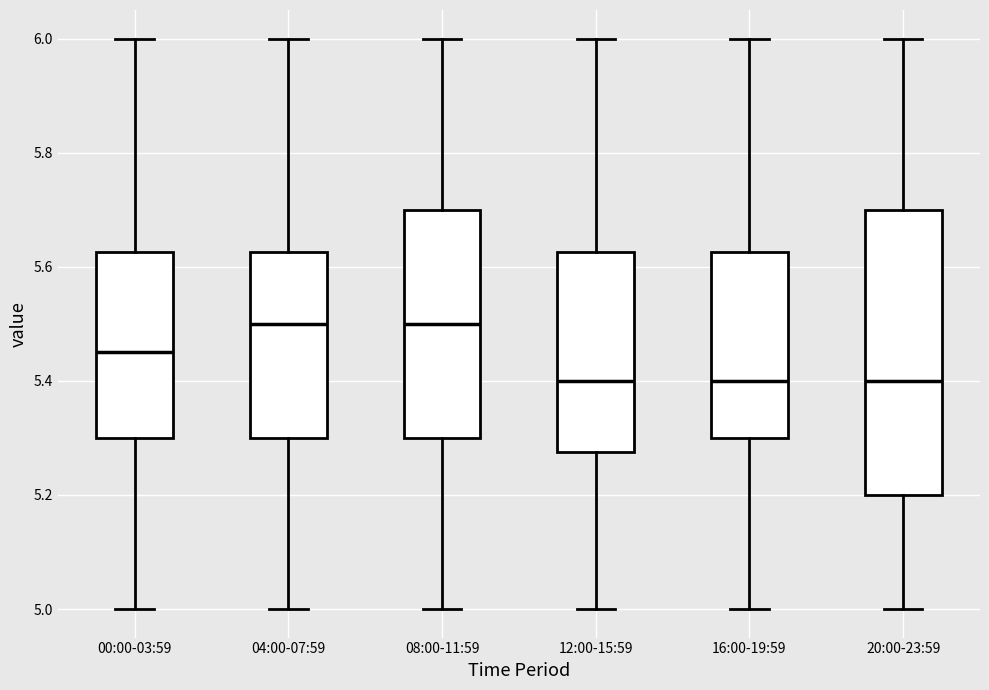

Reading left to right, transcribe this box plot: for each box, give where its median line is, the range the box spans, and where its two whiskers end, as read against the y-axis. The values are not printed on the chart, so give them approximately, as read against the axis.

00:00-03:59: median 5.46, box 5.30 to 5.62, whiskers 5.00 to 6.00
04:00-07:59: median 5.50, box 5.30 to 5.62, whiskers 5.00 to 6.00
08:00-11:59: median 5.50, box 5.30 to 5.70, whiskers 5.00 to 6.00
12:00-15:59: median 5.40, box 5.28 to 5.62, whiskers 5.00 to 6.00
16:00-19:59: median 5.40, box 5.30 to 5.62, whiskers 5.00 to 6.00
20:00-23:59: median 5.40, box 5.20 to 5.70, whiskers 5.00 to 6.00